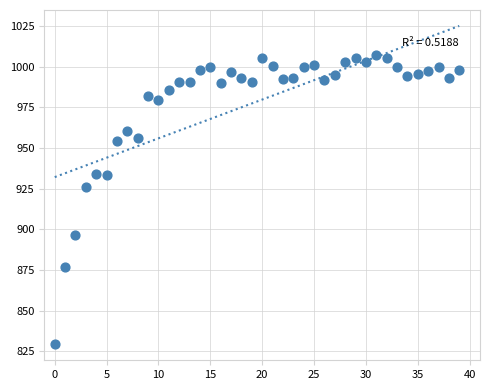

What Y value in the scatter plot is closest to 918?

926.2